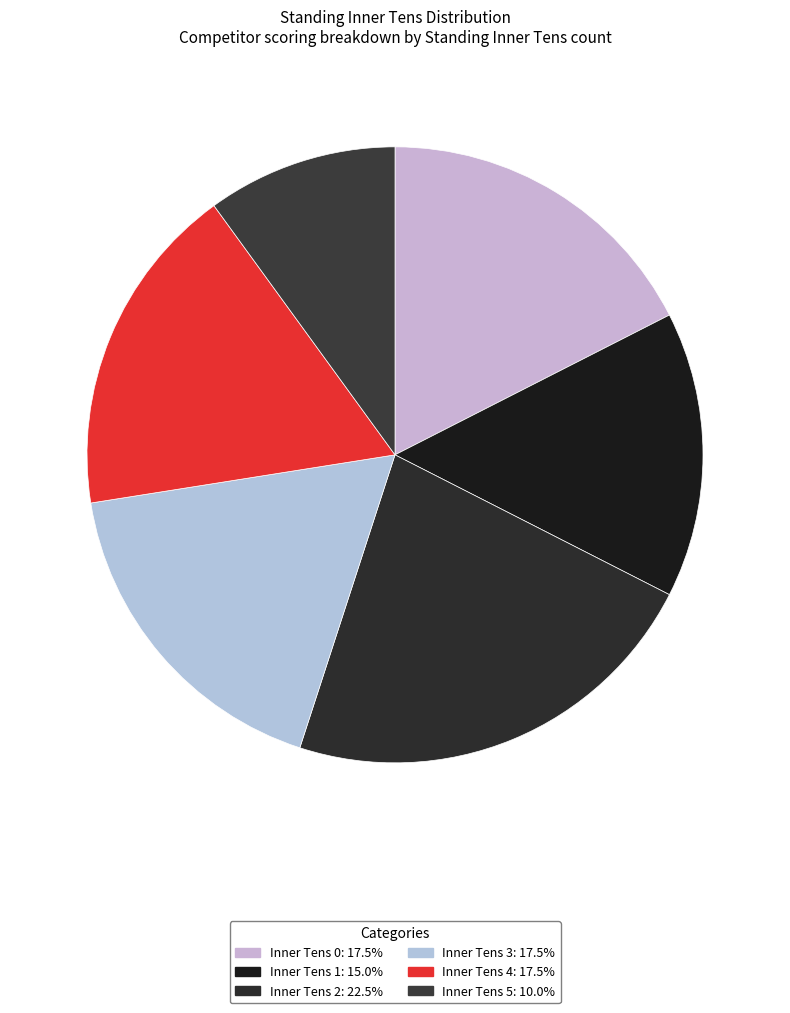

Is there any slice that represents more than half of the pie?

No